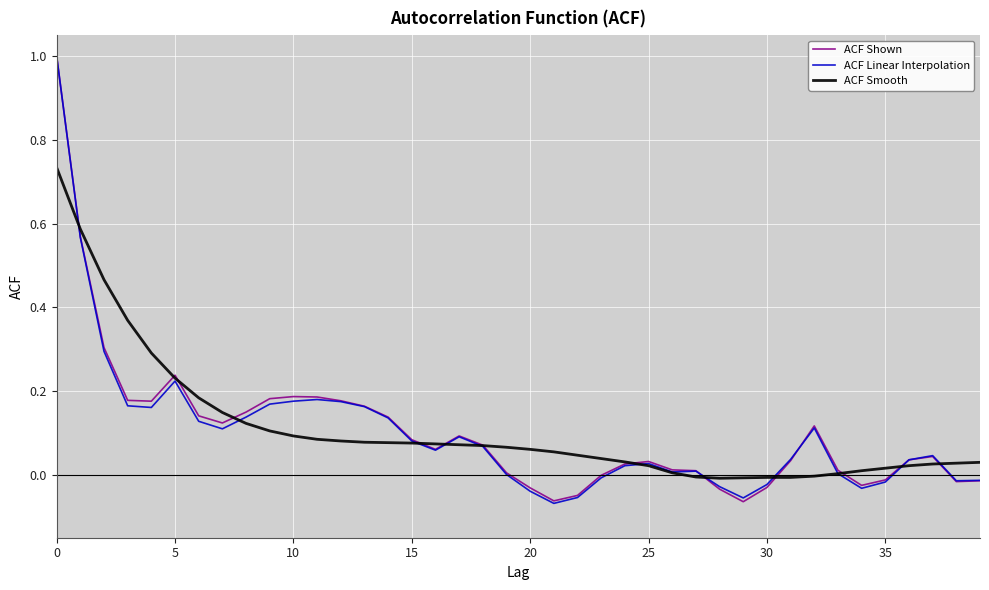

What is the maximum value shown in the chart?

1.0